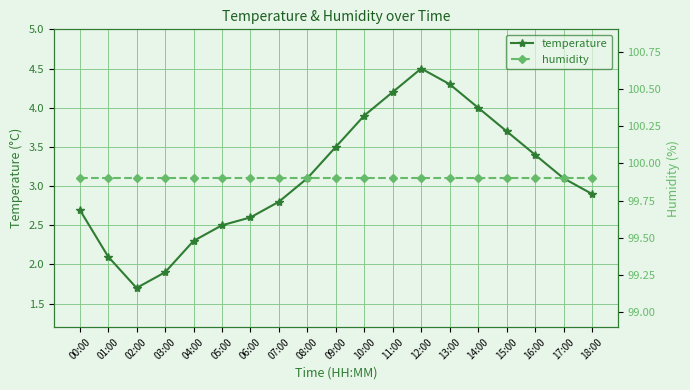

Which series has the largest total across all categories?

humidity